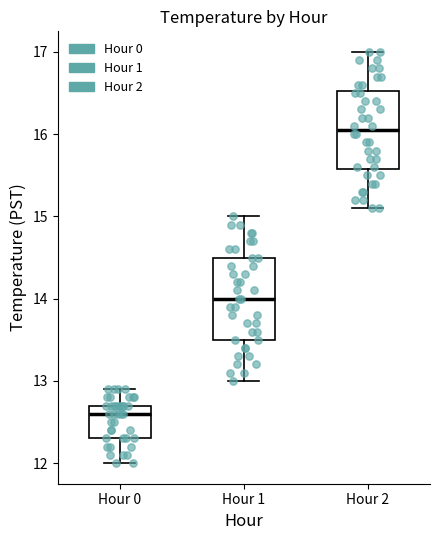

Where does the upper whisker of the box for Hour 0 end on the y-axis? The values are not printed on the chart, so give them approximately, as read against the axis.

12.9